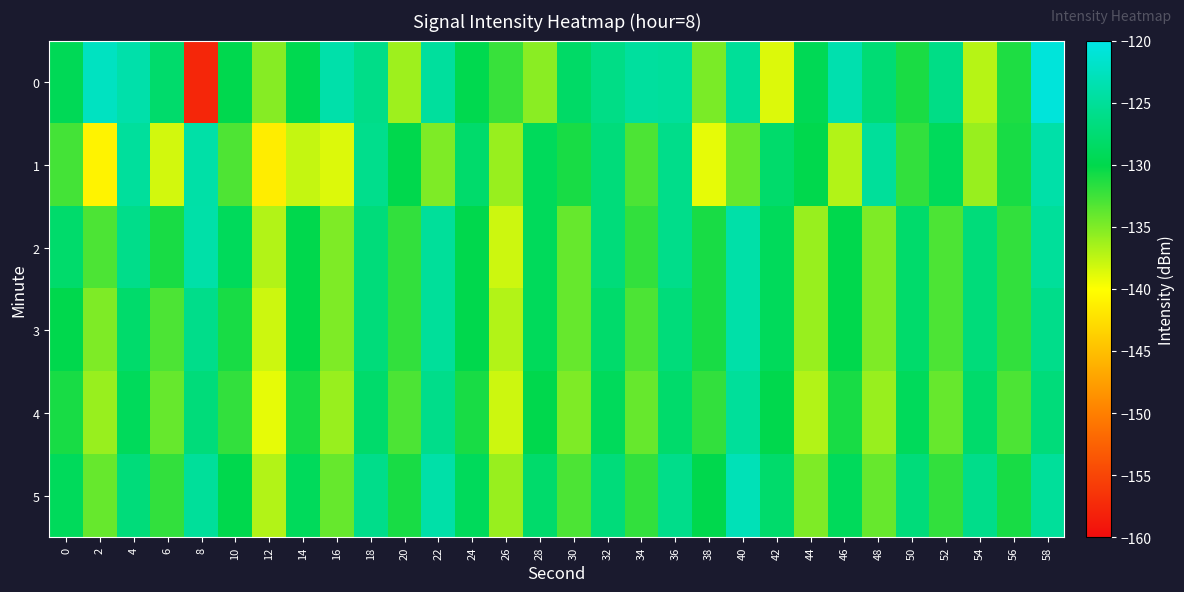

At which category is the sum across all series the highest?

58